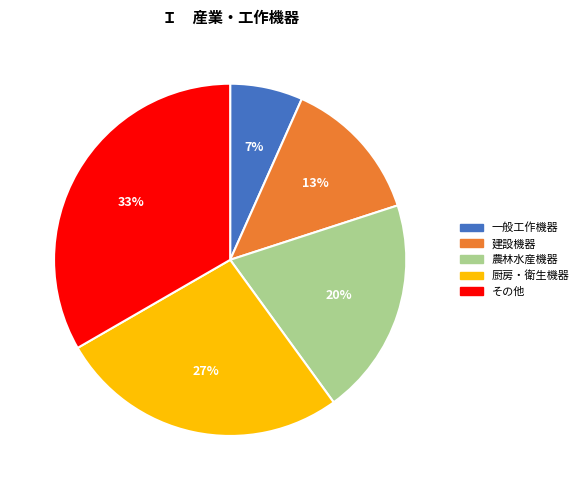

Is there a majority slice in this chart?

No